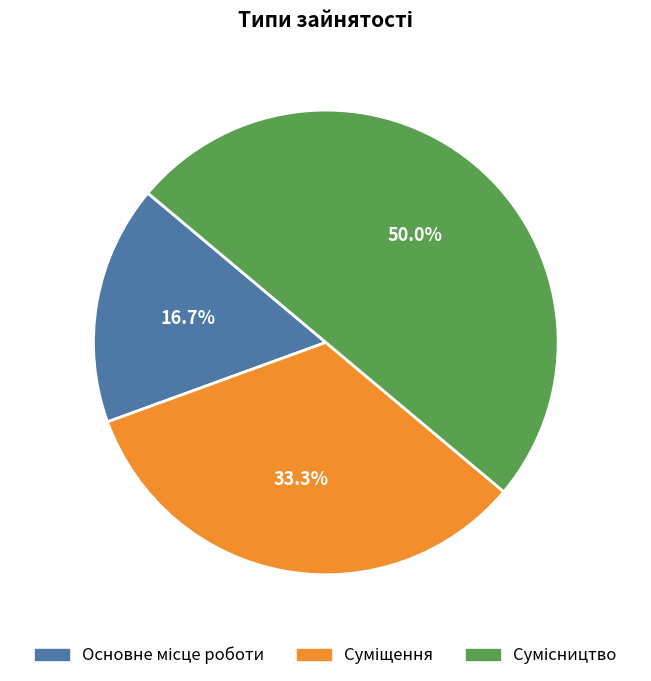

How many segments does this pie chart have?

3